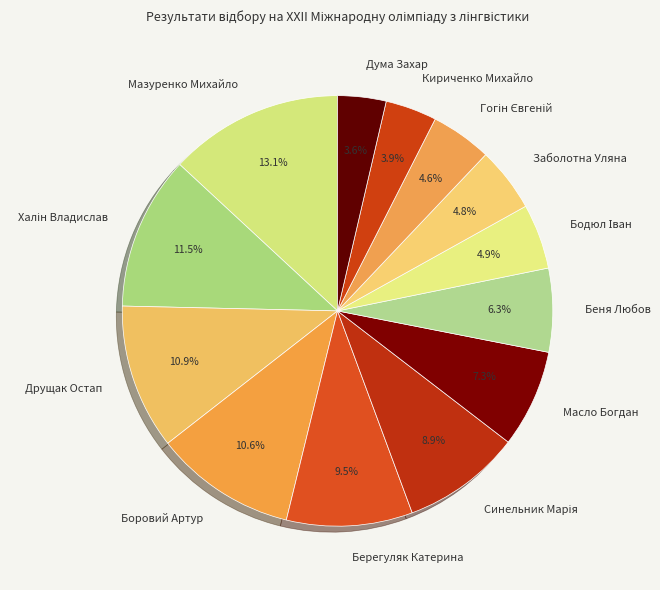

To the nearest percent, what portion does Дума Захар represent?

4%